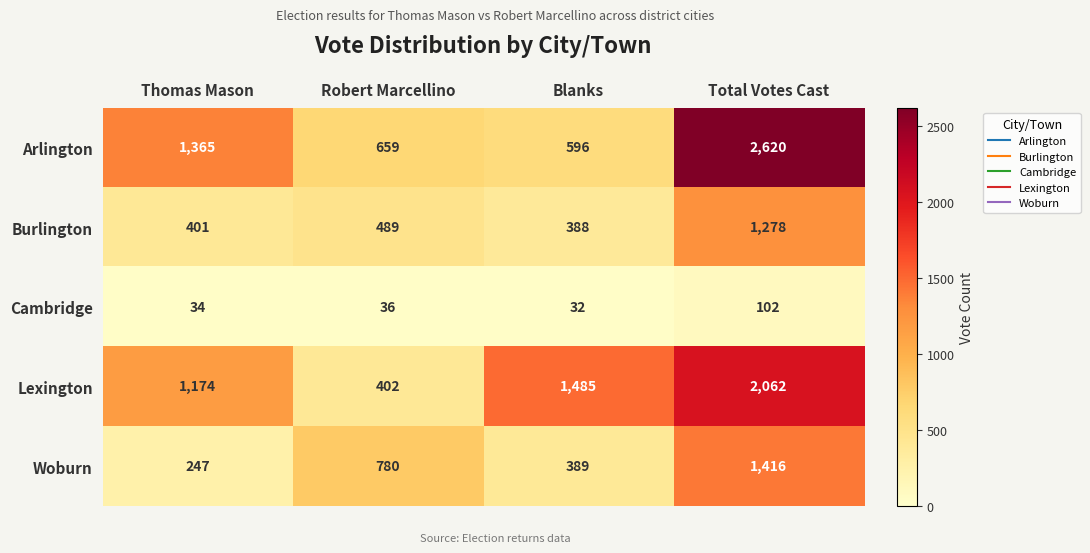

What is the spread (max minus min) of values at Total Votes Cast?

2518